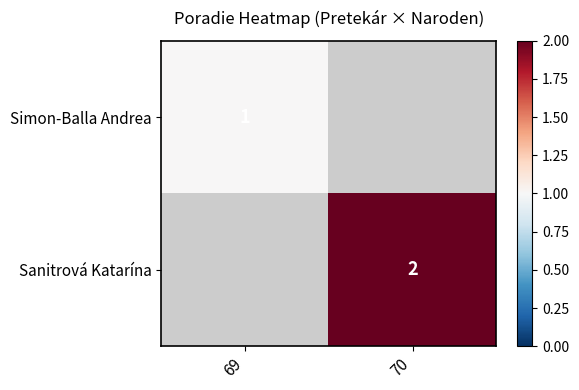

At how many categories does at least one series exceed 1?

1